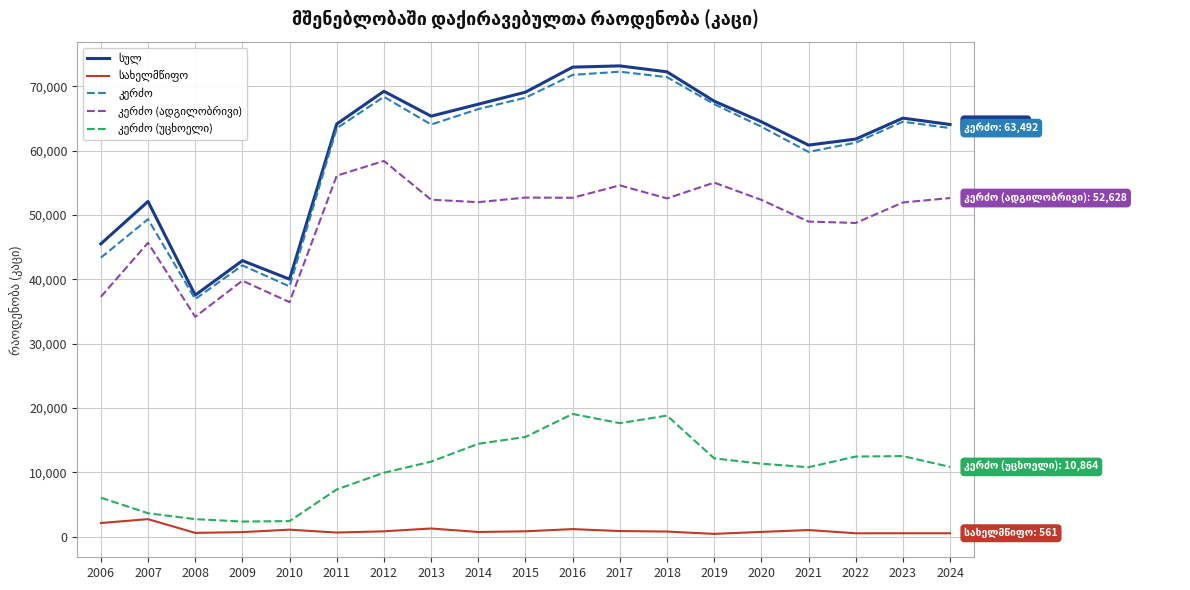

At which label is სულ closest to 55350?

2007